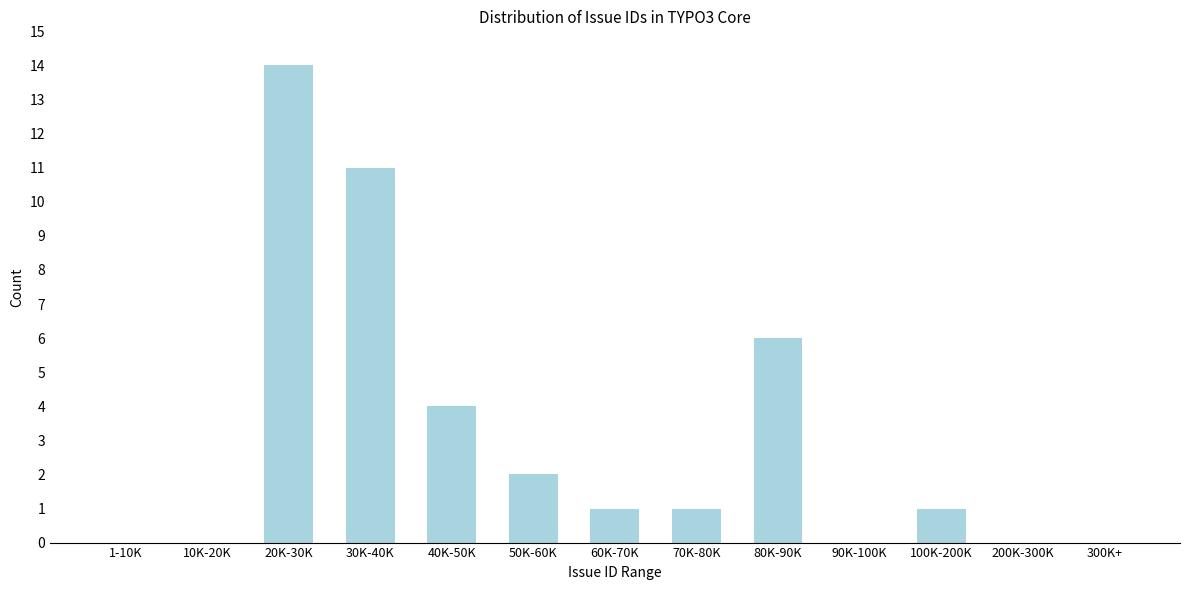

Reading left to right, what are all the values shown in this chart?

1-10K=0	10K-20K=0	20K-30K=14	30K-40K=11	40K-50K=4	50K-60K=2	60K-70K=1	70K-80K=1	80K-90K=6	90K-100K=0	100K-200K=1	200K-300K=0	300K+=0